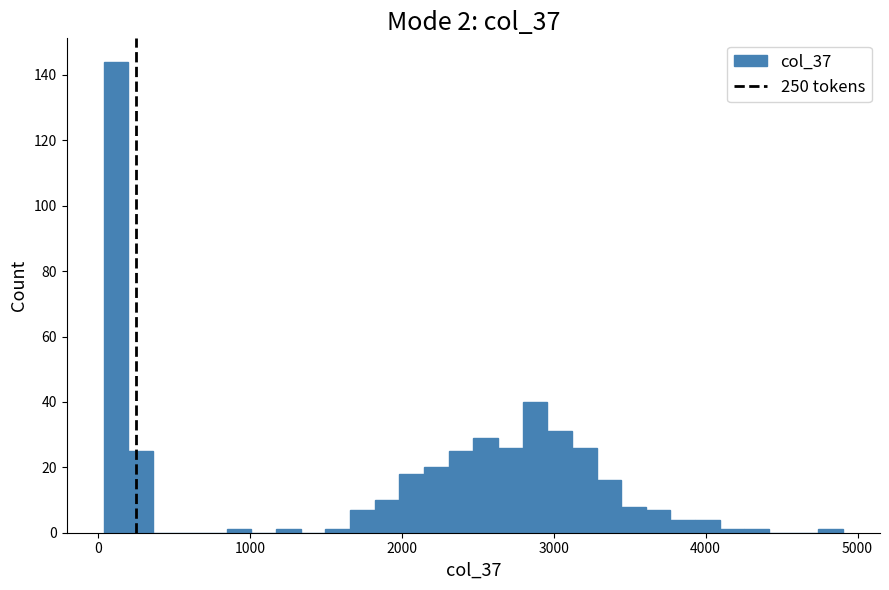

Around what value on the x-axis is the tallest bar? Give the approximate position of its centre, as read against the axis.

100